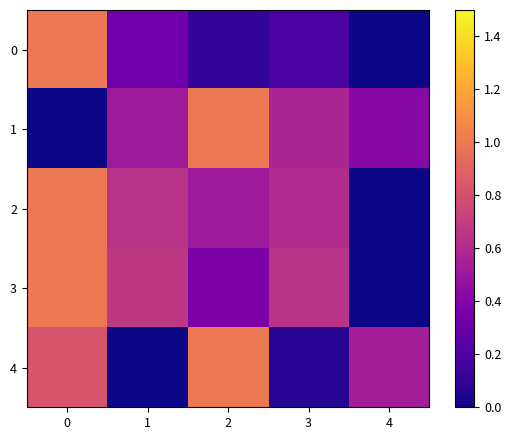

Reading left to right, list all the values displayed in this chart.

0: 0=1.0	1=0.3	2=0.1	3=0.2	4=0.0
1: 0=0.0	1=0.5	2=1.0	3=0.6	4=0.4
2: 0=1.0	1=0.6	2=0.5	3=0.6	4=0.0
3: 0=1.0	1=0.7	2=0.4	3=0.6	4=0.0
4: 0=0.8	1=0.0	2=1.0	3=0.1	4=0.5